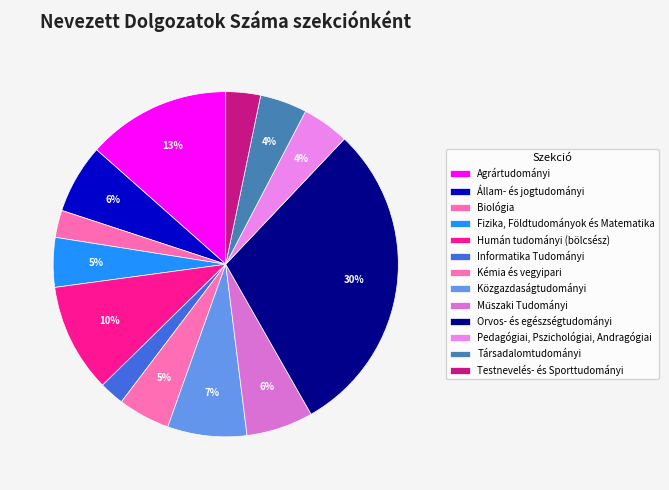

What is the smallest slice in the pie chart?

Informatika Tudományi